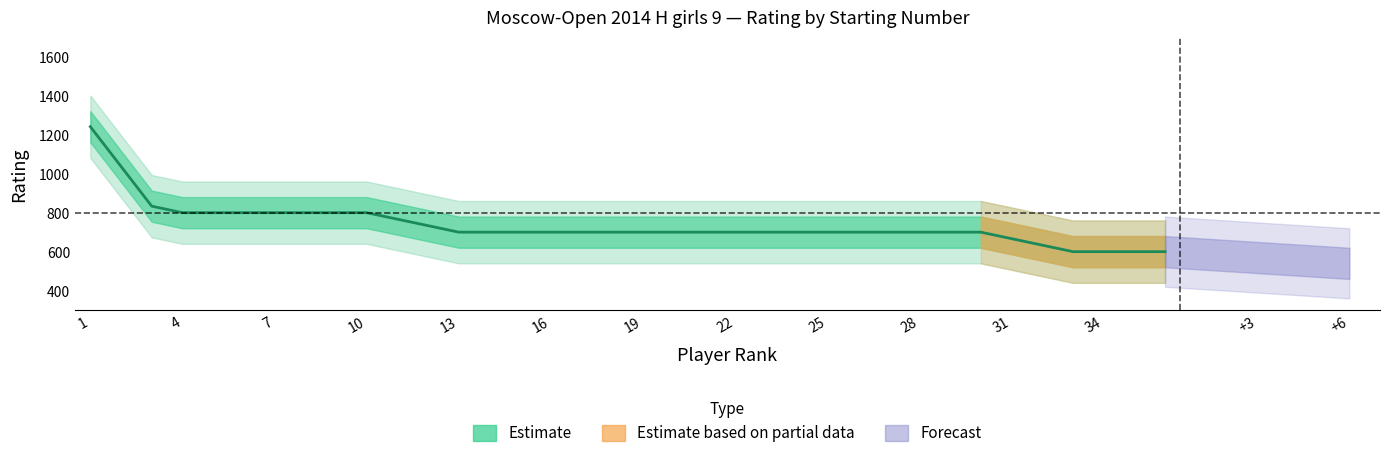

Which category has the highest value in the Rating 900 series?

1